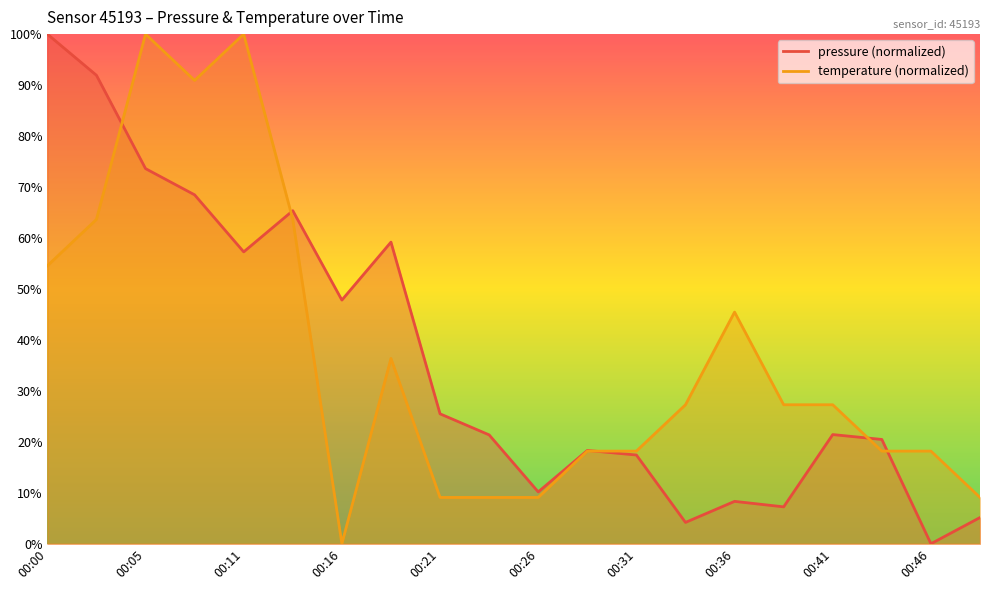

What is the greatest value displayed?

100.0